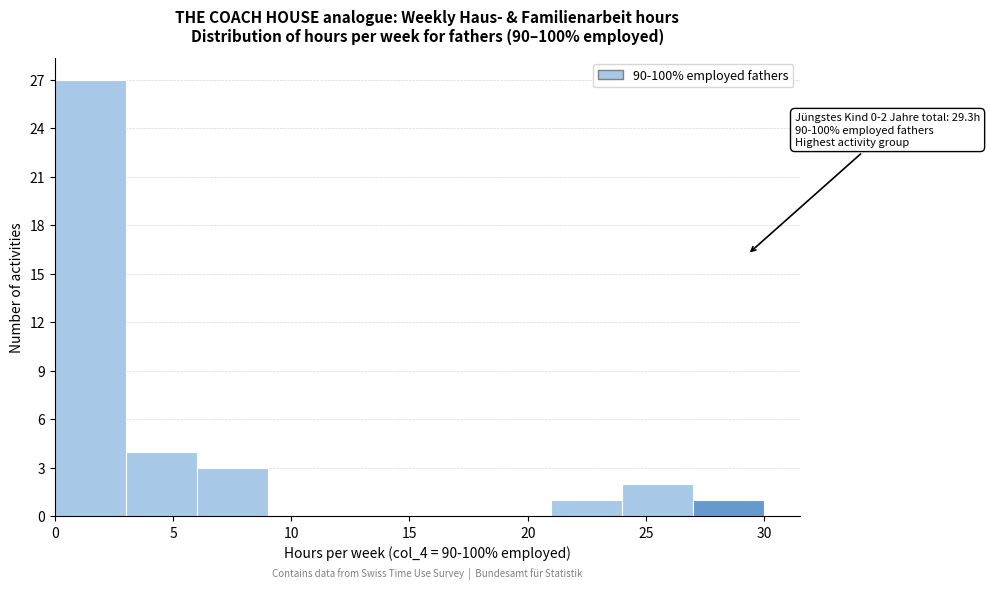

Over which range of the x-axis is the bar tallest?

0 to 3